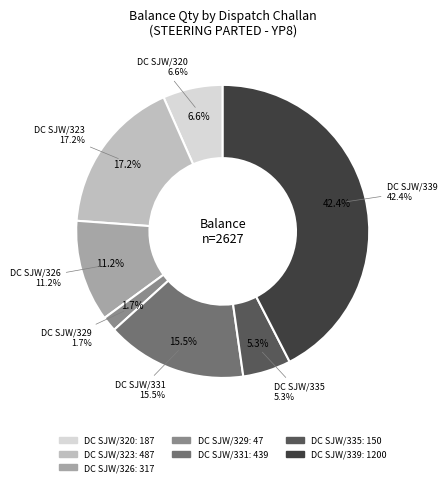

How many segments does this pie chart have?

7